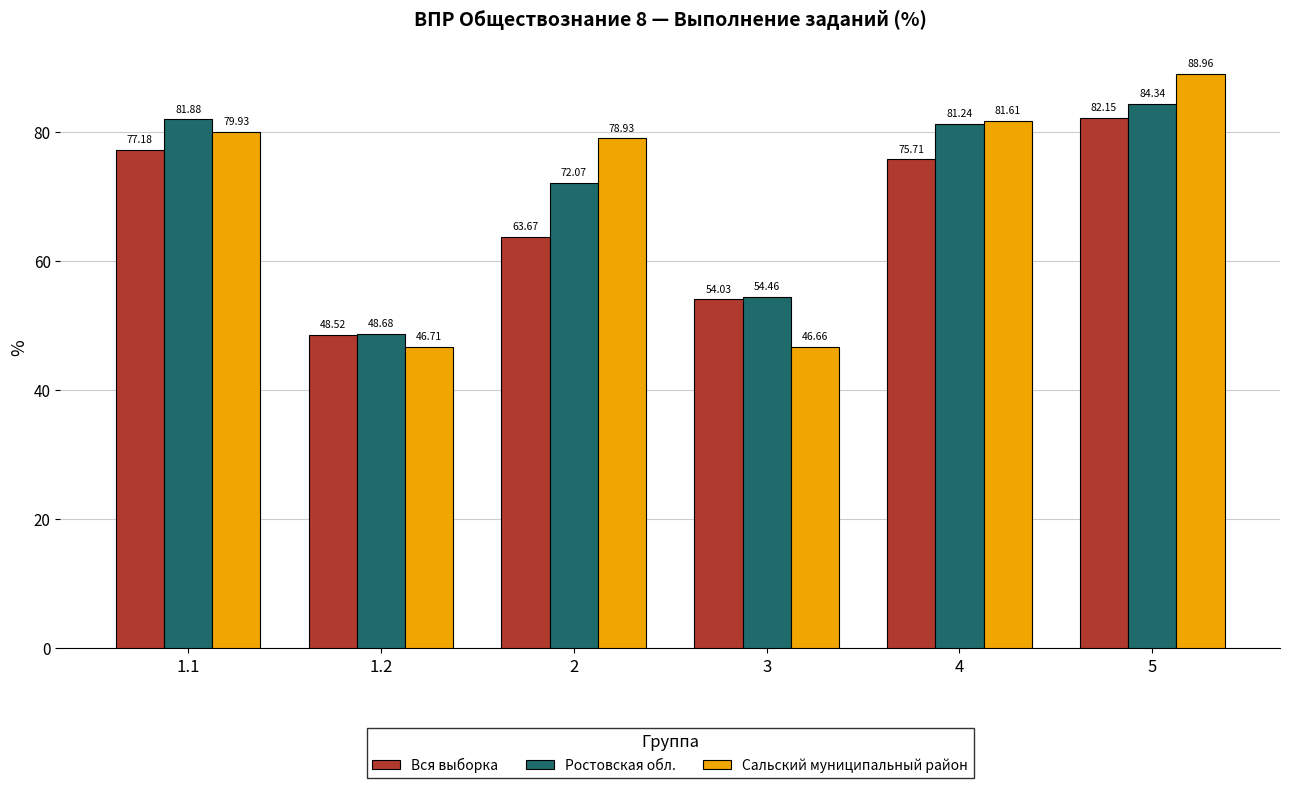

Reading left to right, extract all data points from this chart.

Вся выборка: 1.1=77.2	1.2=48.5	2=63.7	3=54.0	4=75.7	5=82.2
Ростовская обл.: 1.1=81.9	1.2=48.7	2=72.1	3=54.5	4=81.2	5=84.3
Сальский муниципальный район: 1.1=79.9	1.2=46.7	2=78.9	3=46.7	4=81.6	5=89.0